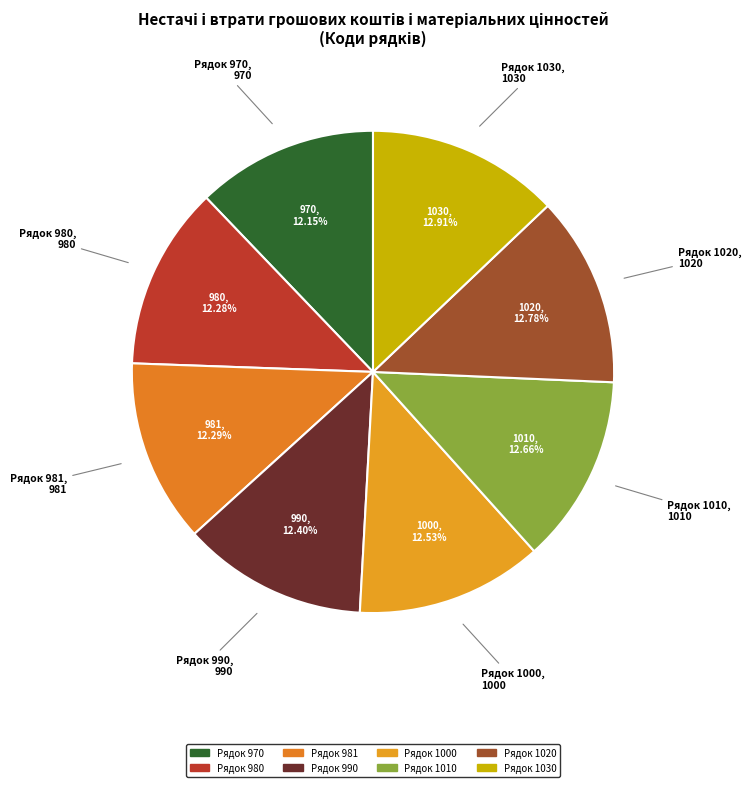

To the nearest percent, what is the average slice percentage?

12%